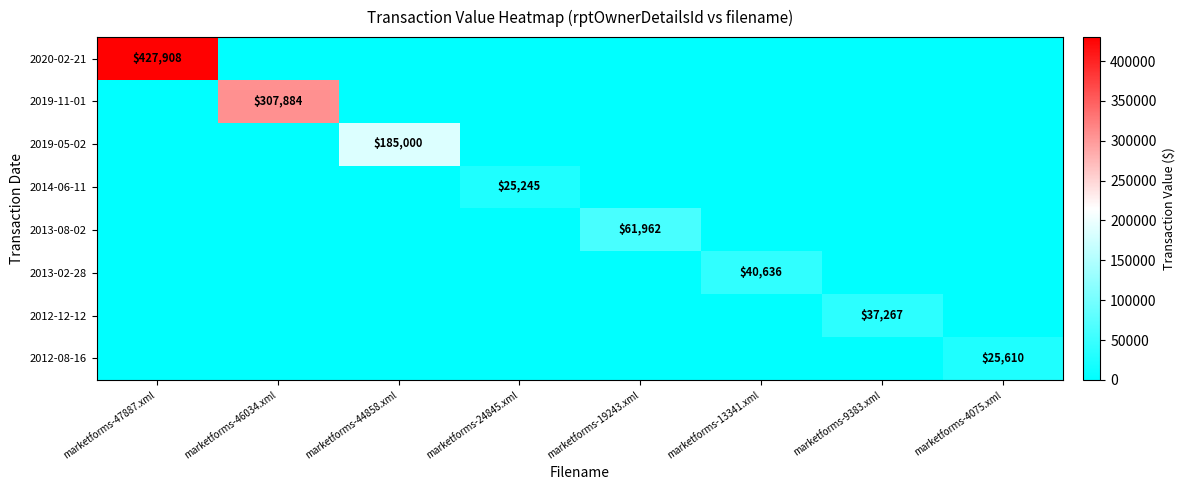

Is it true that 2019-05-02 equals 0 at marketforms-13341.xml?

True